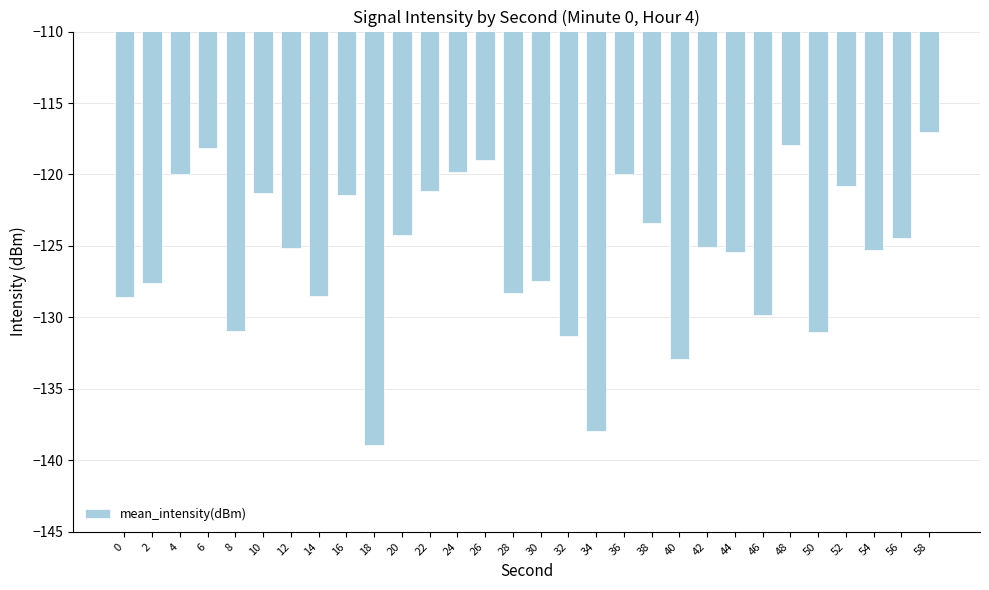

What value does the data have at 48?

-118.0